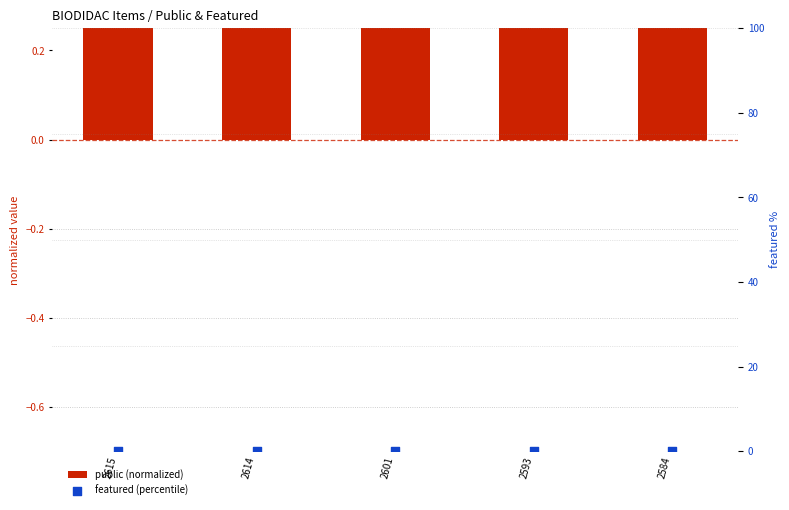

At which category is the sum across all series the highest?

2615